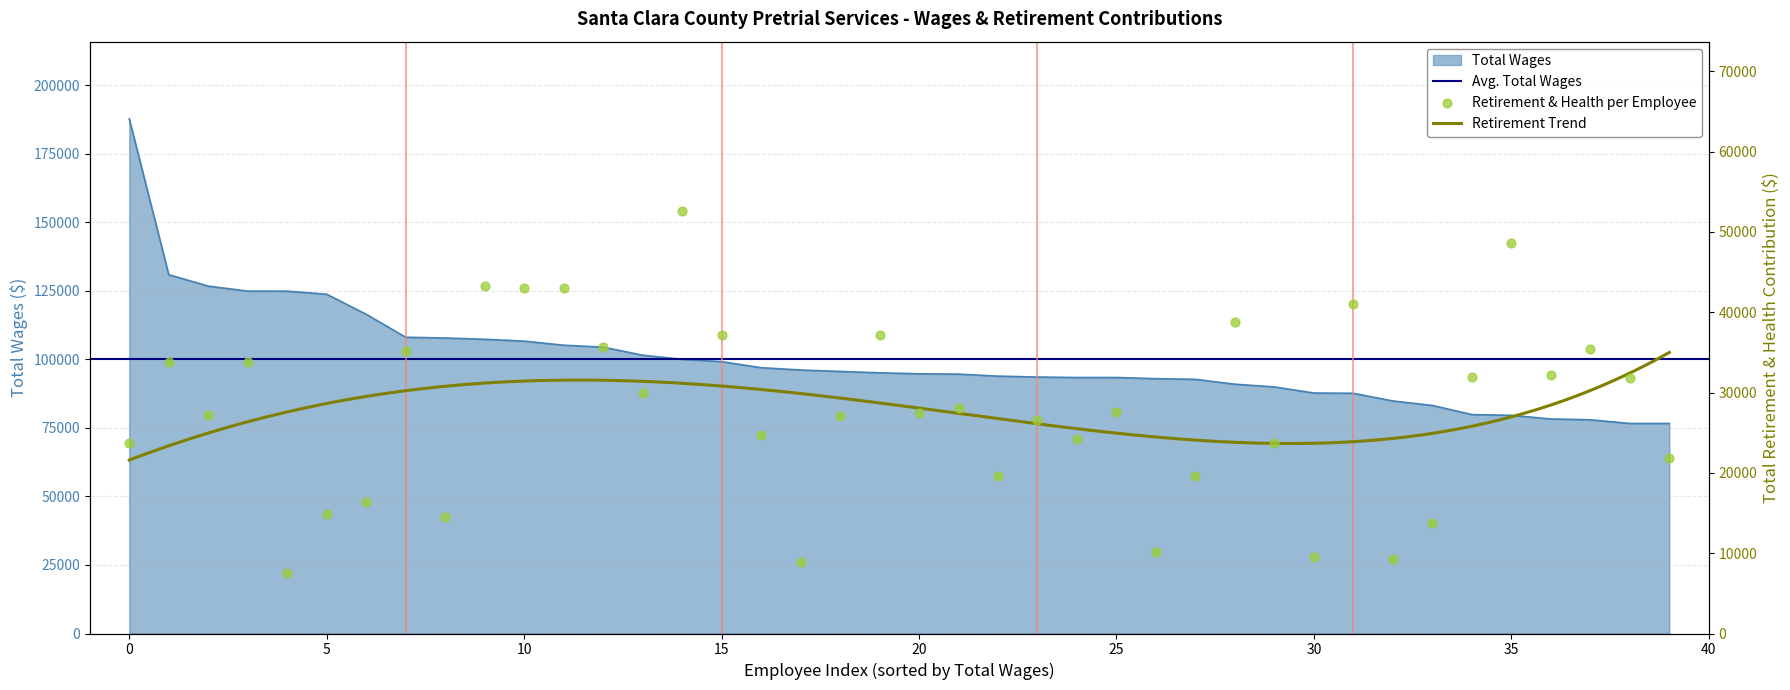

Which series reaches the maximum Y coordinate?

Total Wages